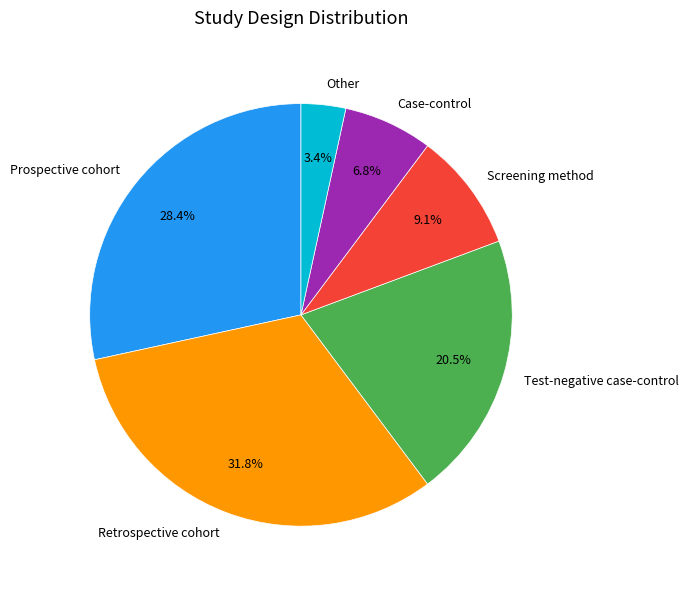

Count the number of slices in the pie.

6